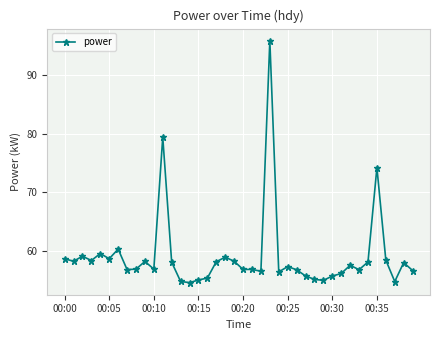

What is the greatest value displayed?

95.9